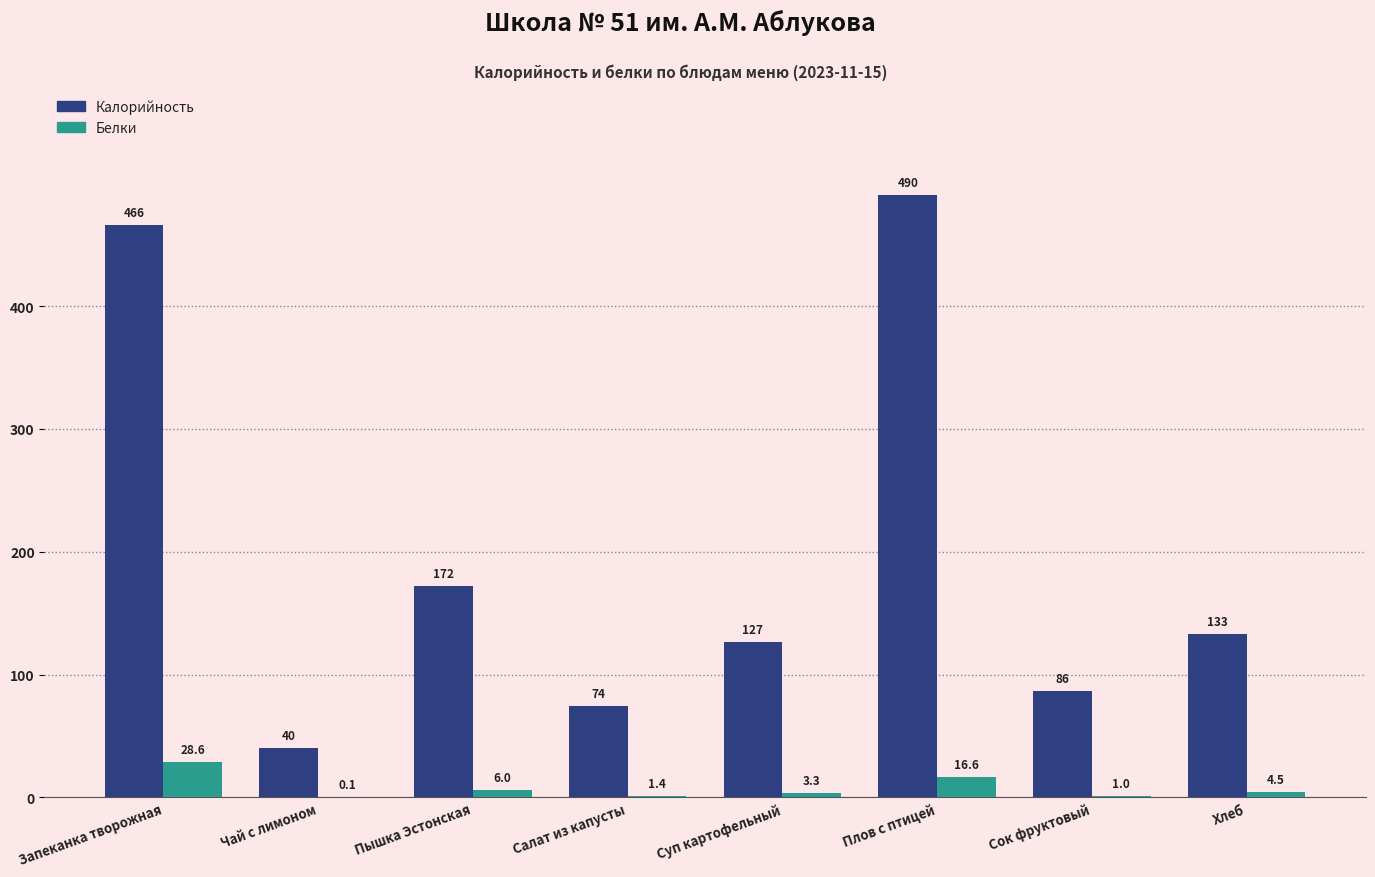

Are the bars horizontal?

No